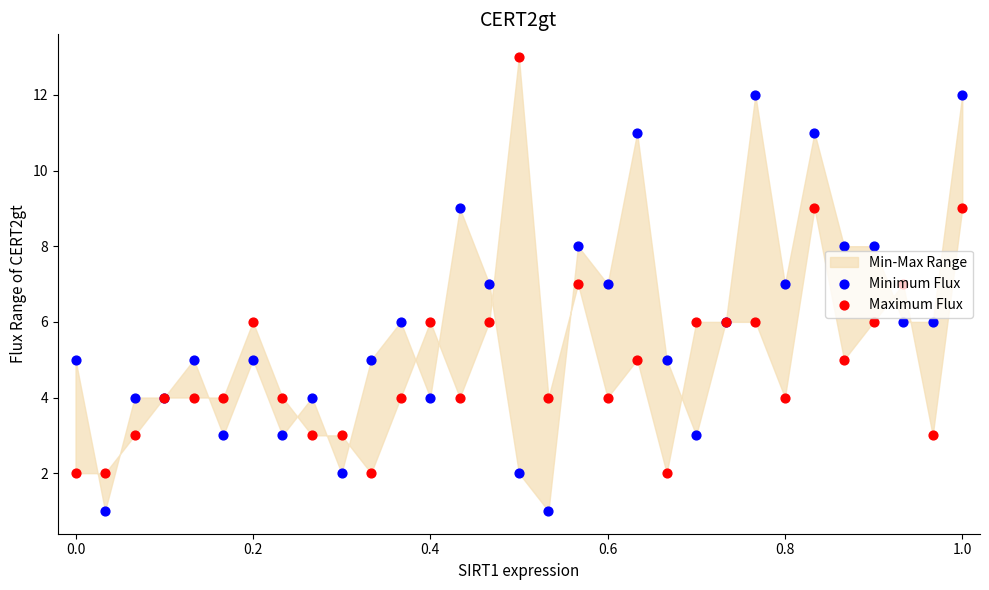

Which series has the widest spread of Y values?

Minimum Flux